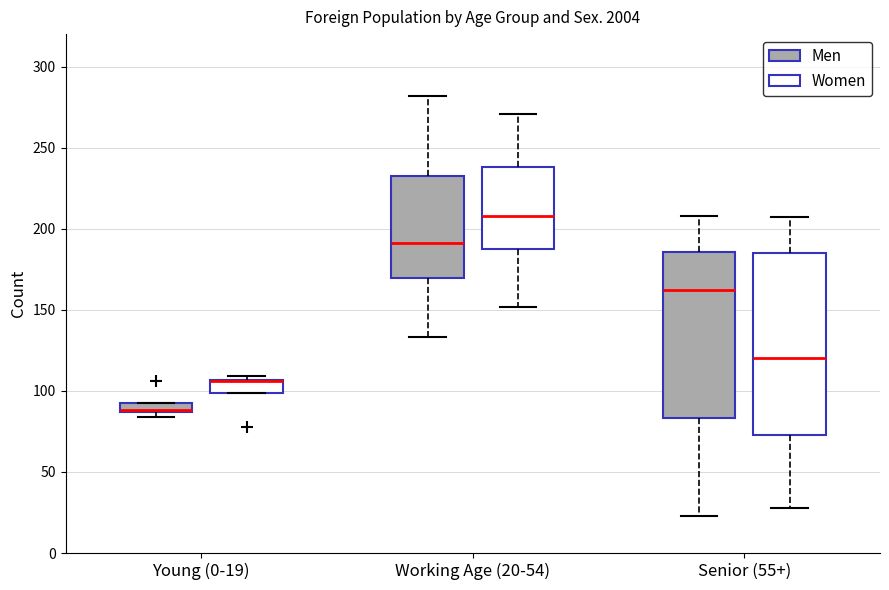

Where is the upper edge of the box for Senior (55+) (Women) on the y-axis? The values are not printed on the chart, so give them approximately, as read against the axis.

185